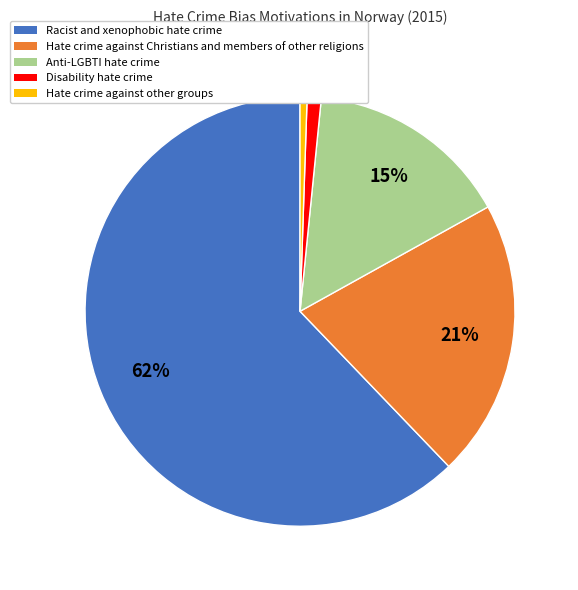

Which category has the biggest portion of the pie?

Racist and xenophobic hate crime